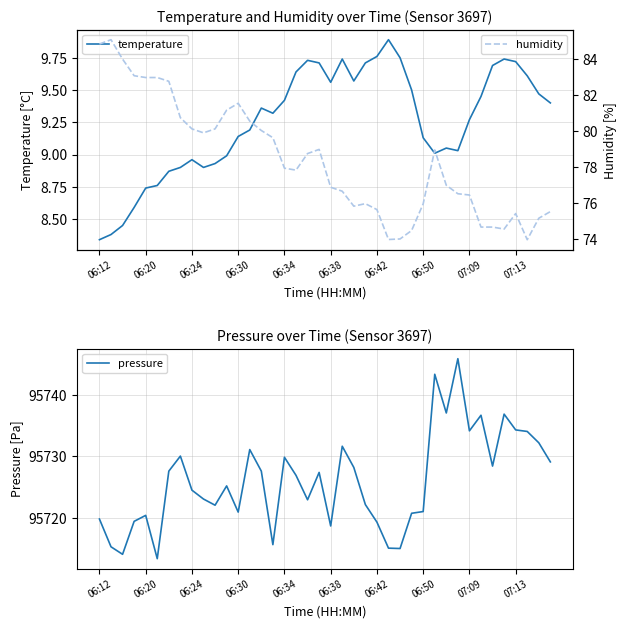

At 39, list the series in order from largest to smallest.

pressure, humidity, temperature